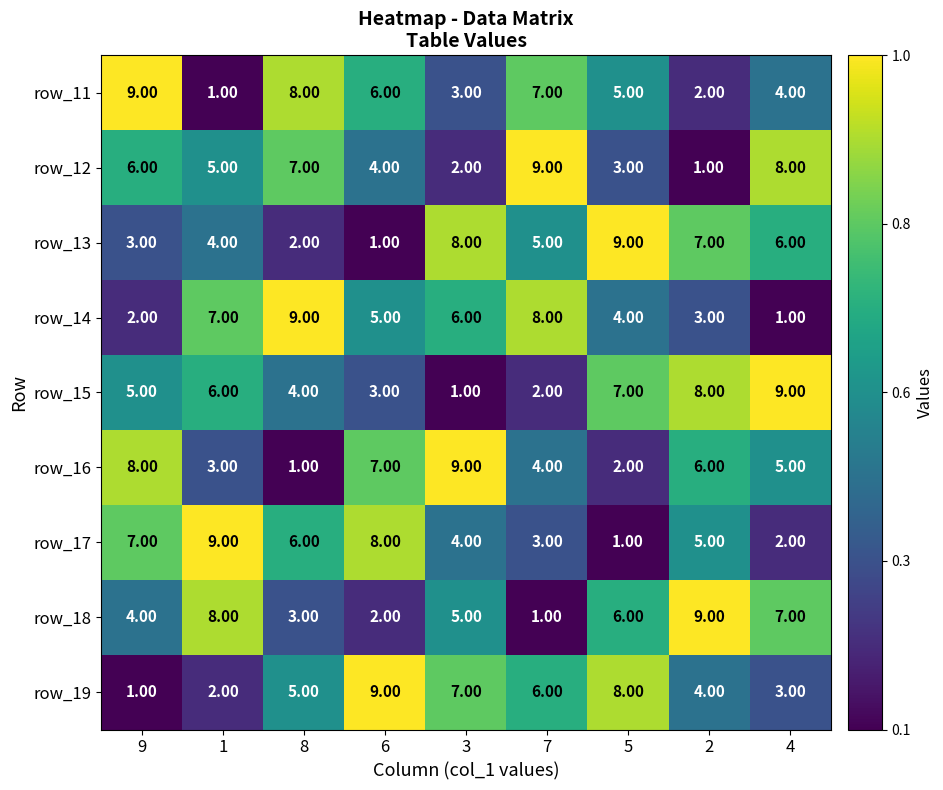

Count the number of data series in this chart.

9